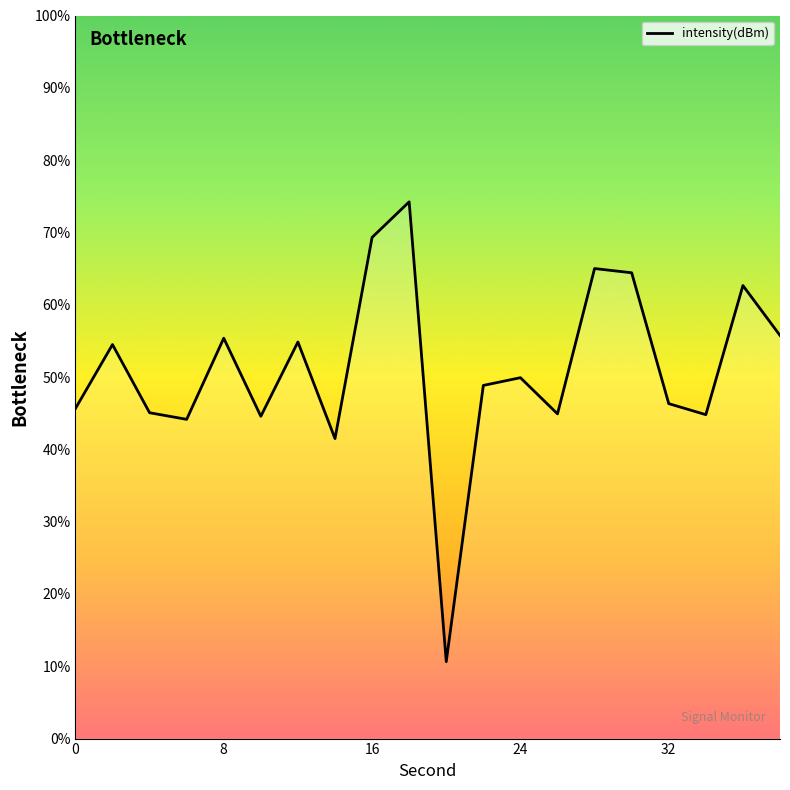

What is the smallest value displayed?

10.6